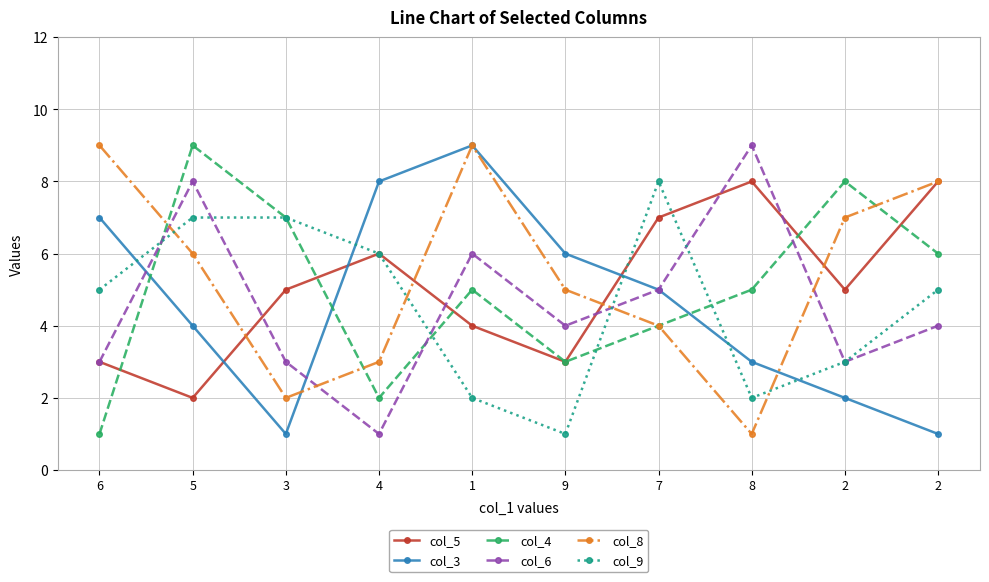

How many series are shown in this chart?

6